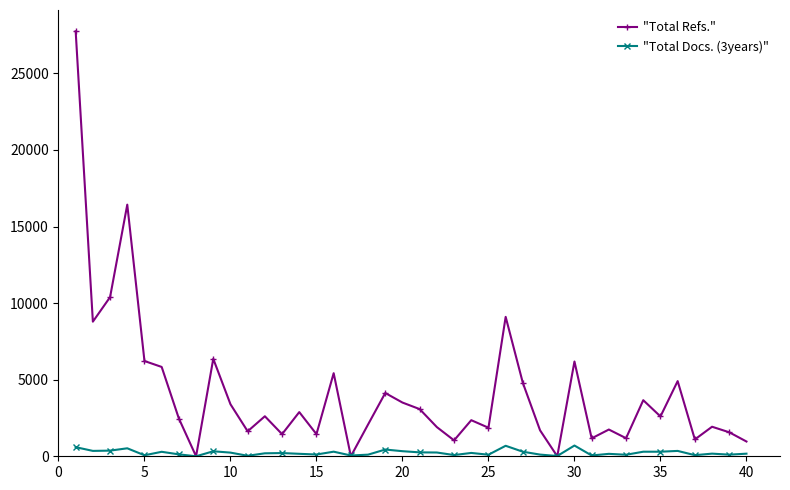

At how many categories does at least one series exceed 21026?

1